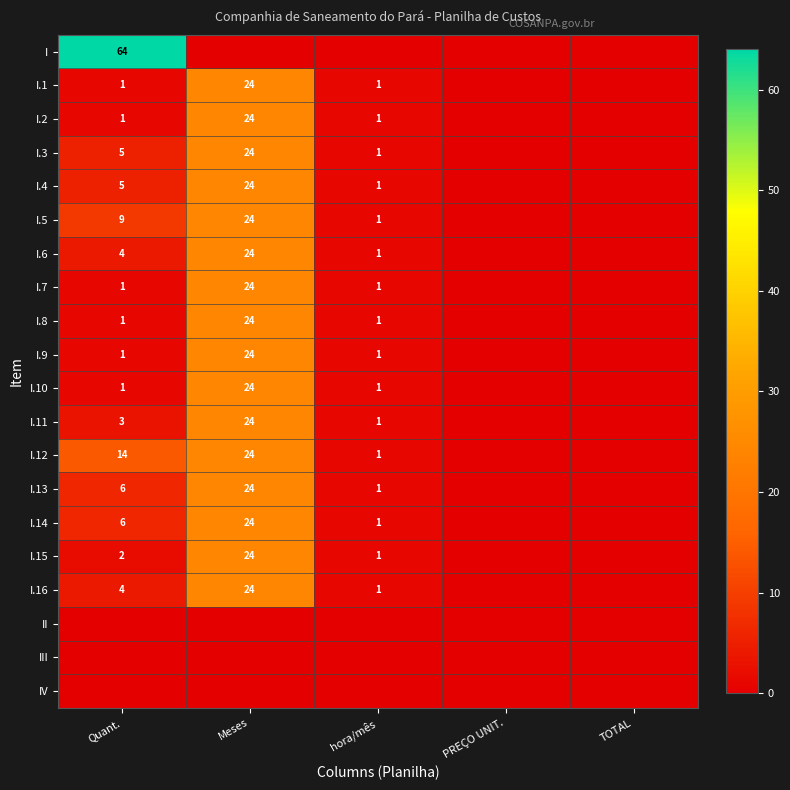

The I series shows 27 at Quant.. True or false?

False